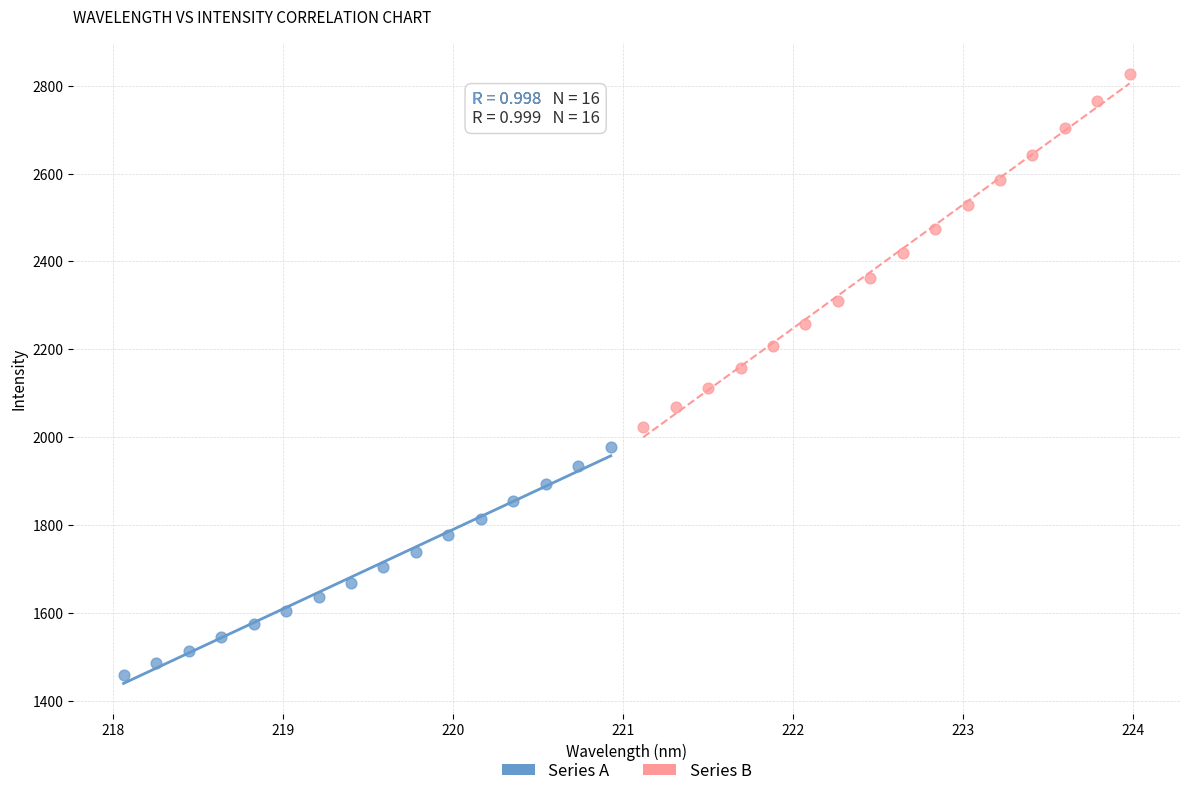

Which series reaches the minimum Y coordinate?

Series A